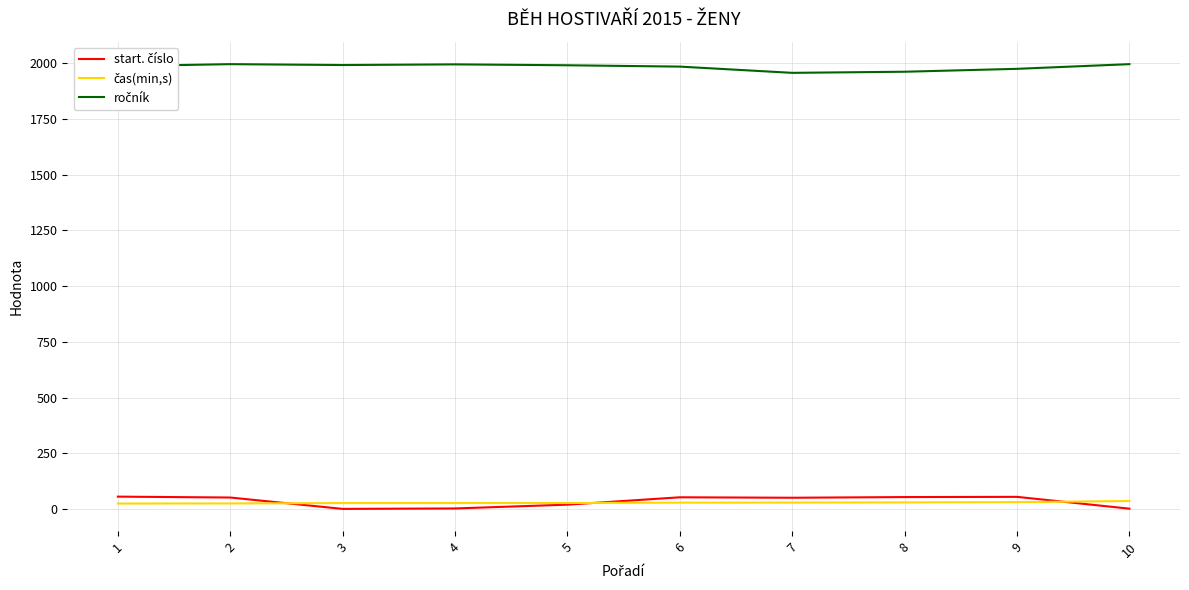

What is the maximum value shown in the chart?

1996.0